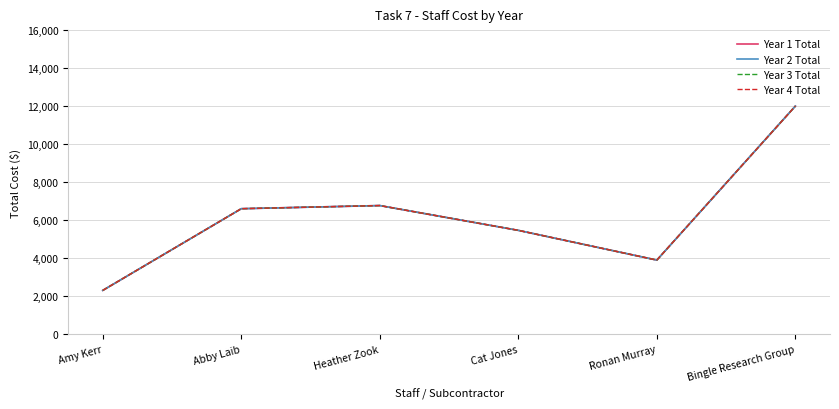

What is the label of the 5th point from the right?

Abby Laib